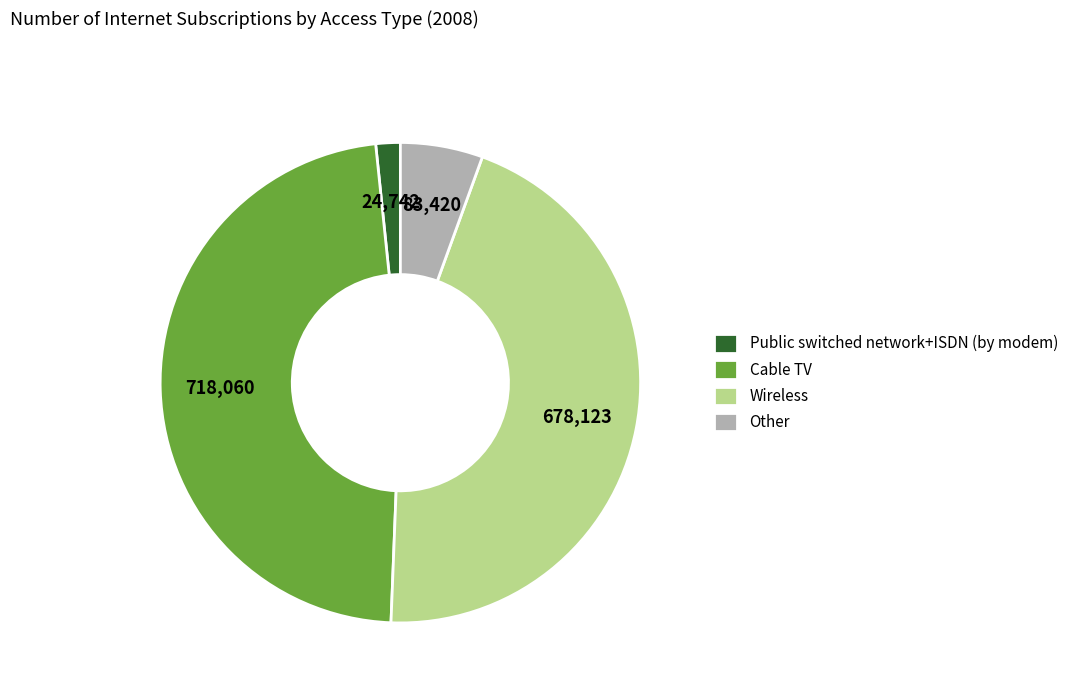

Combined, do Cable TV and Public switched network+ISDN (by modem) account for over 50%?

No